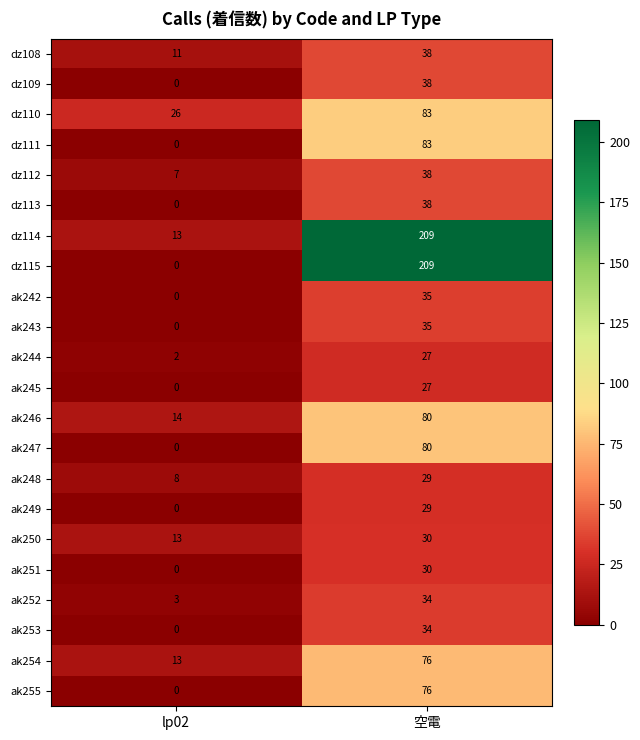

Between lp02 and 空電, which series saw the biggest shift?

dz115